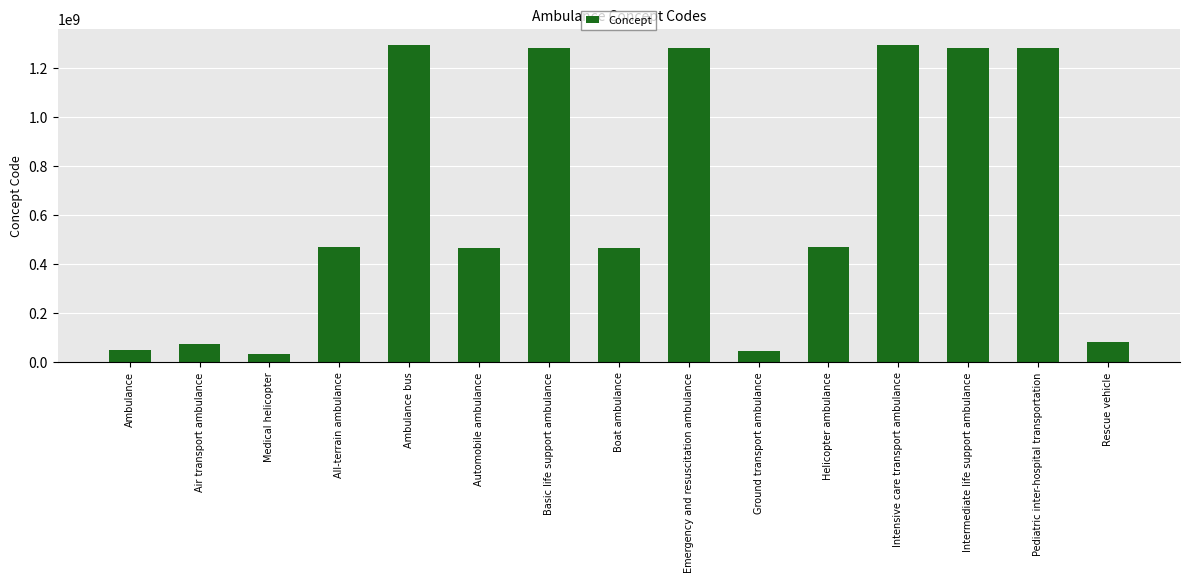

What is the average value?

659320070